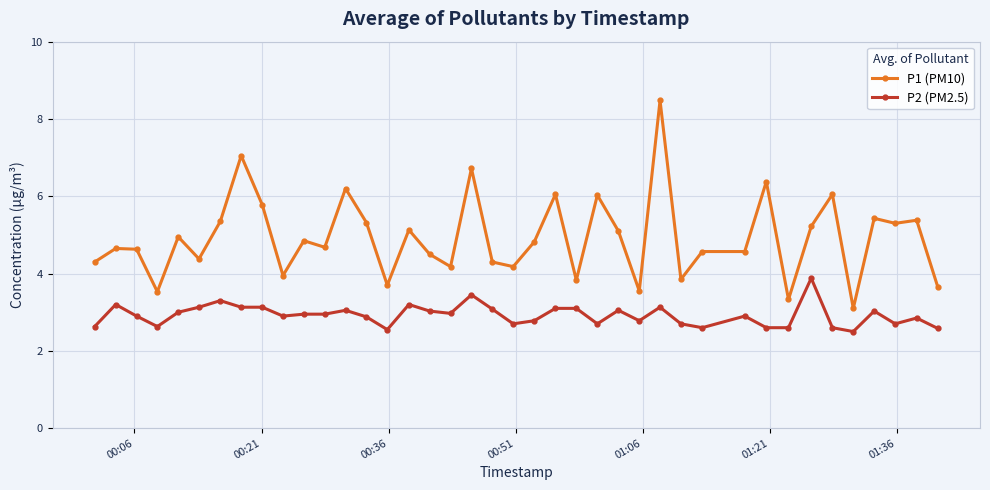

What is the sum of all P2 (PM2.5) values?

116.9